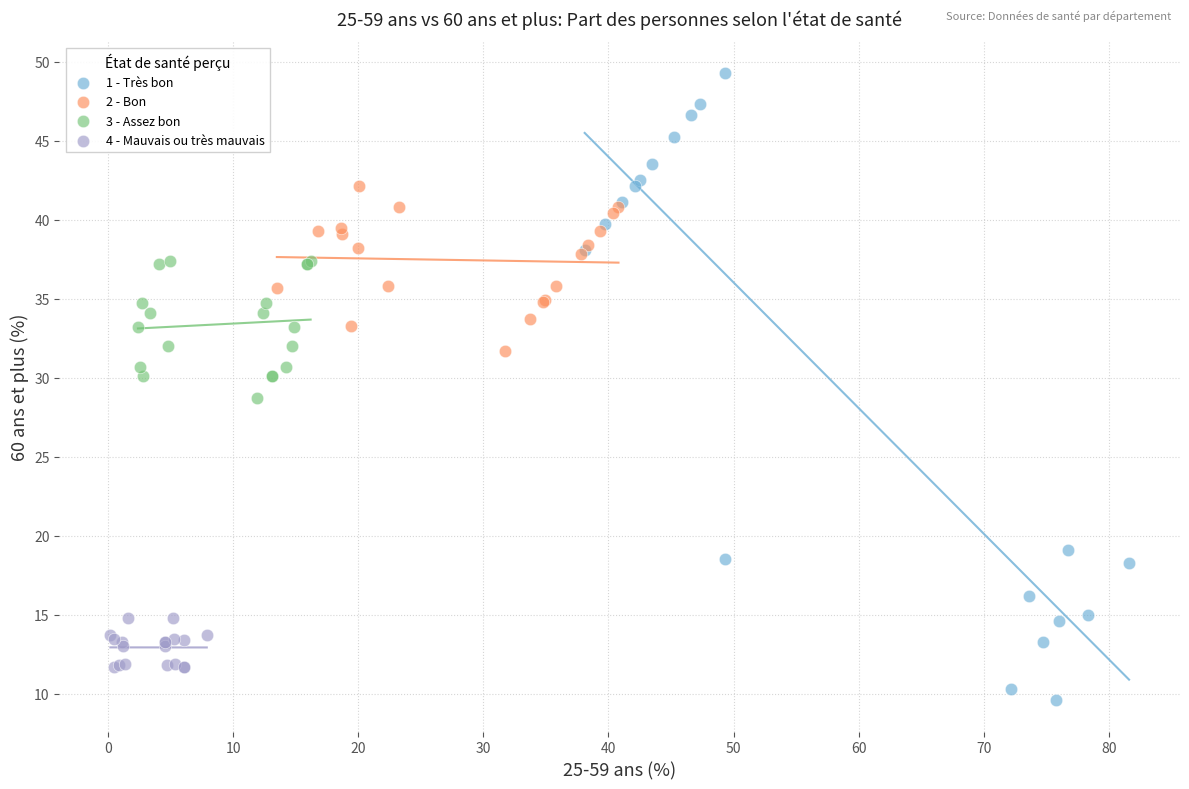

Which series reaches the minimum Y coordinate?

1 - Très bon